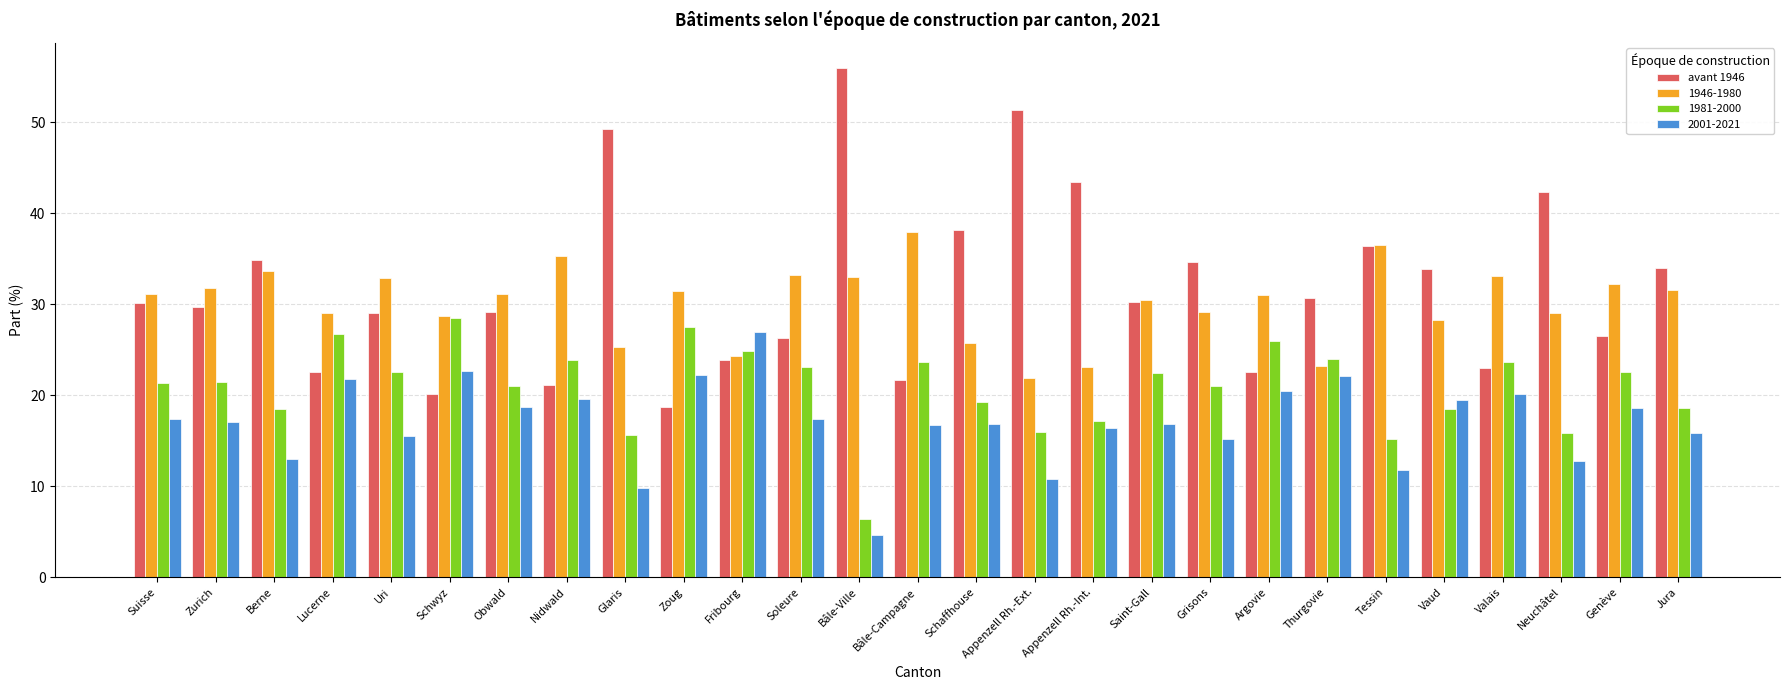

What is the difference between the 1946-1980 values at Glaris and Thurgovie?

2.1